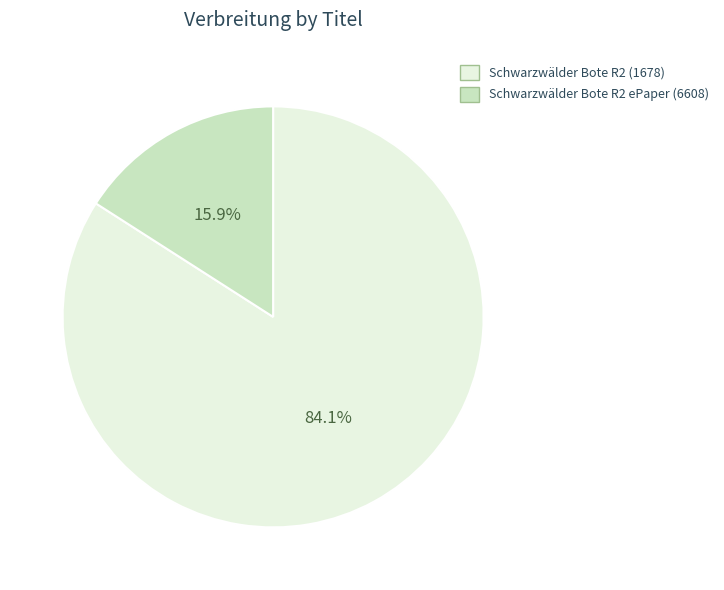

Does Schwarzwälder Bote R2 ePaper (6608) account for over 50% of the chart?

No